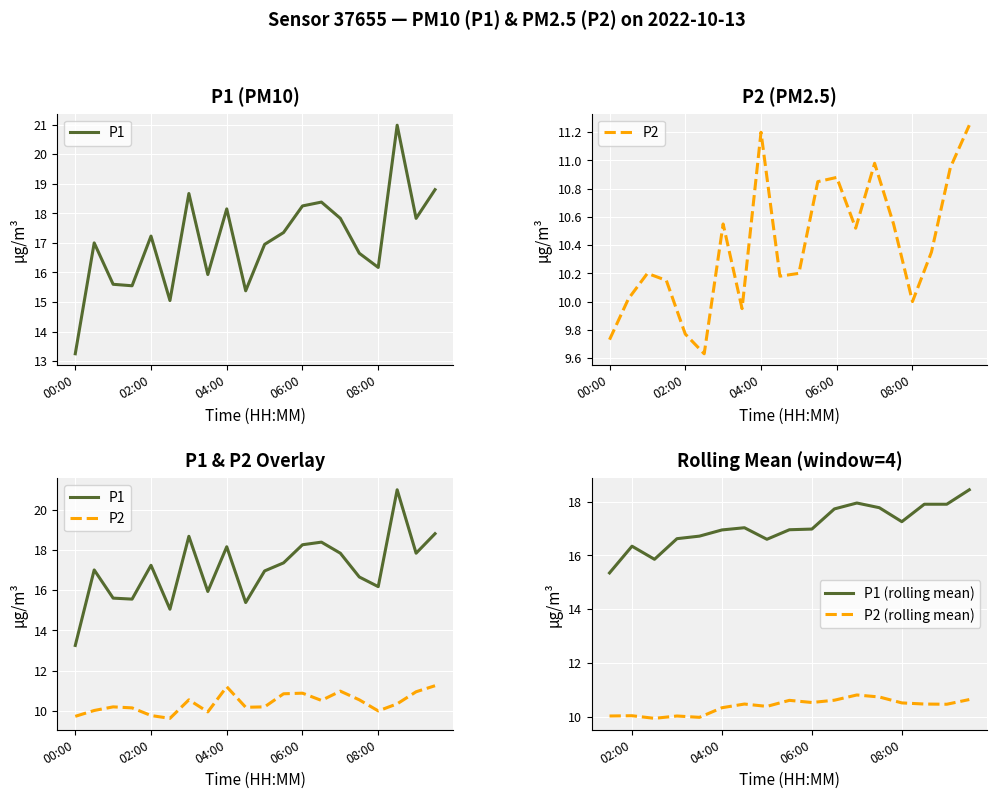

How many lines are shown in the chart?

2